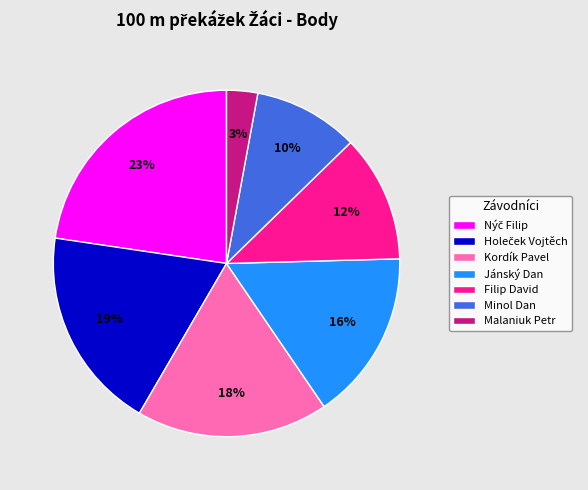

Is the sum of Filip David and Jánský Dan greater than half?

No